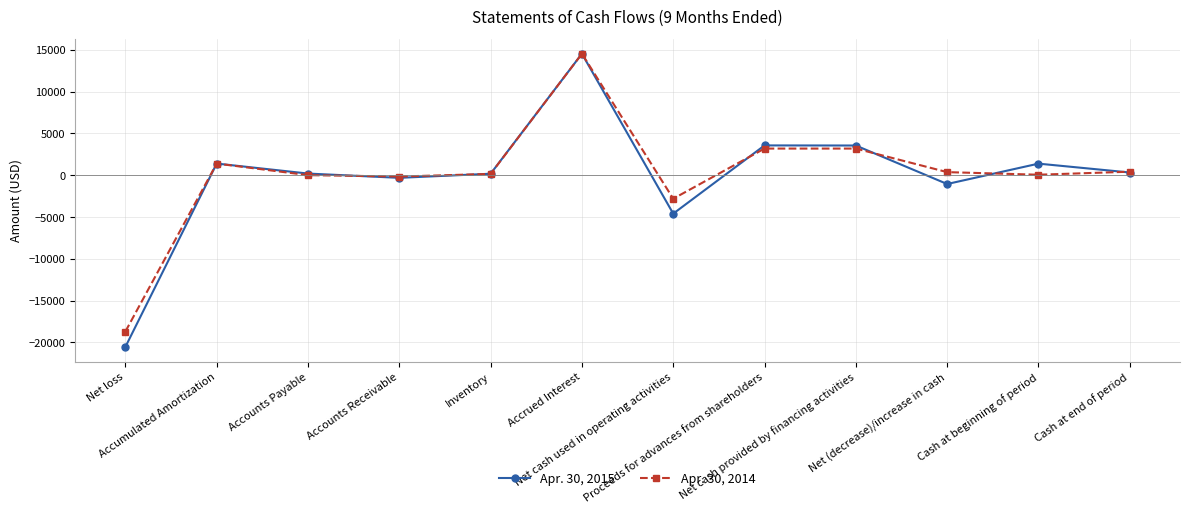

Is it true that Apr. 30, 2015 equals -20549 at Net loss?

True